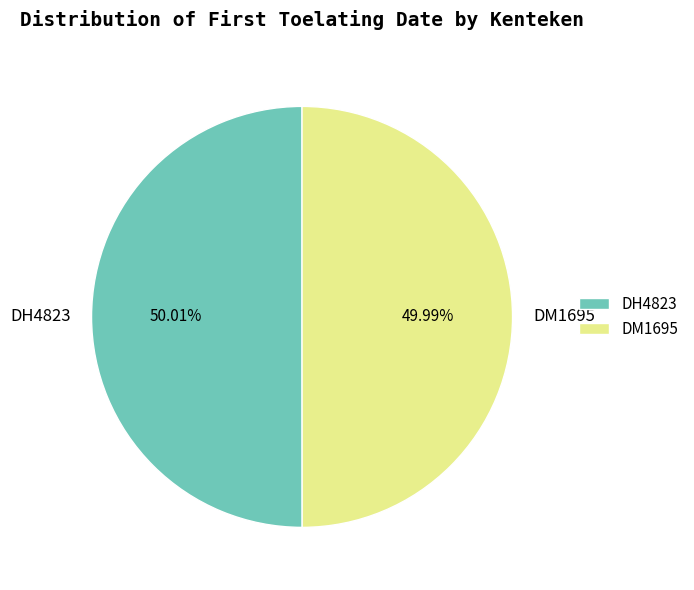

What is the ratio of the value at DH4823 to the value at DM1695?

1.0